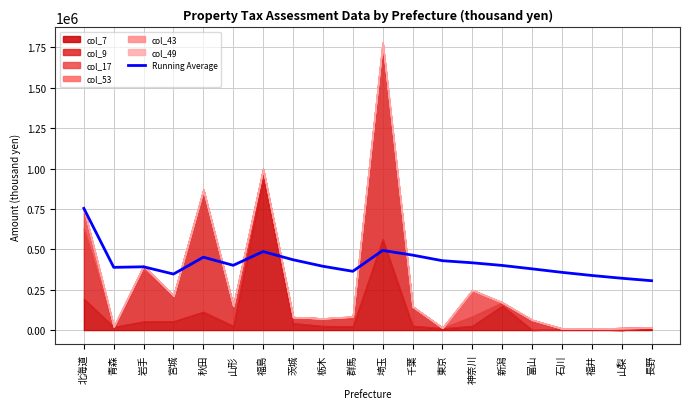

What is the average value?

415801.3